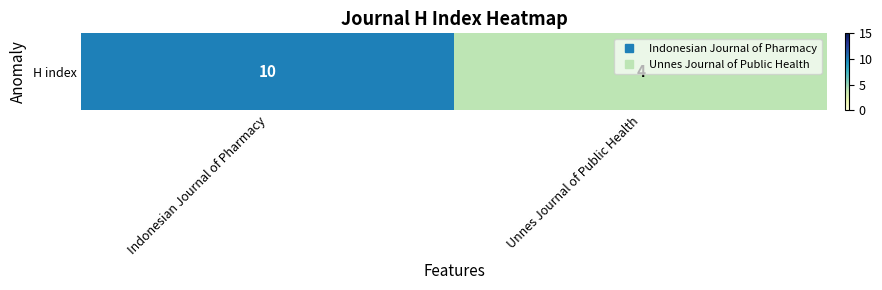

Reading left to right, transcribe all the data shown in this chart.

10	4